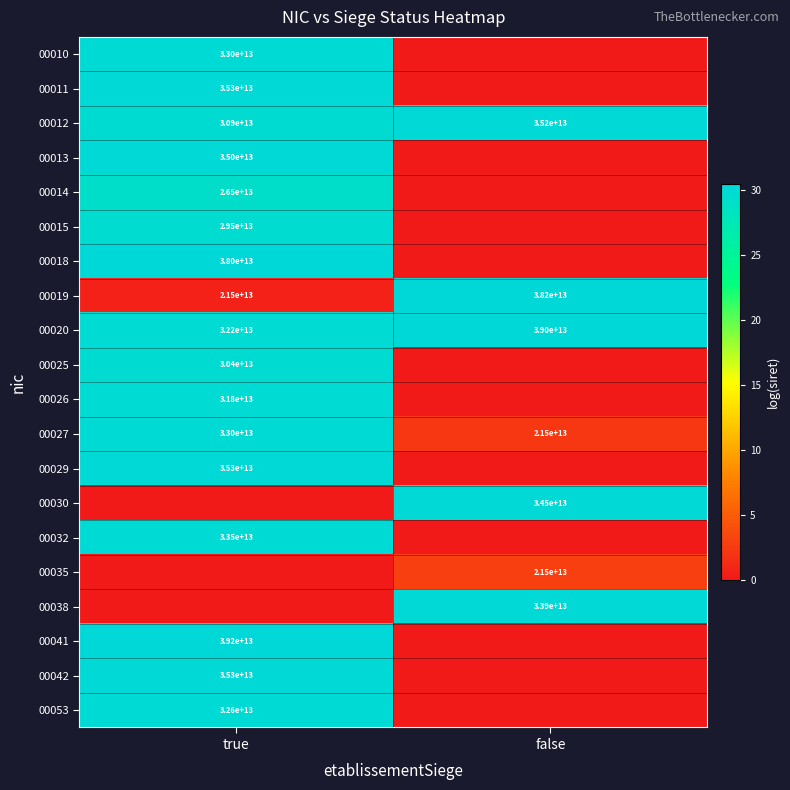

The 00035 series shows 21500000000000 at false. True or false?

True